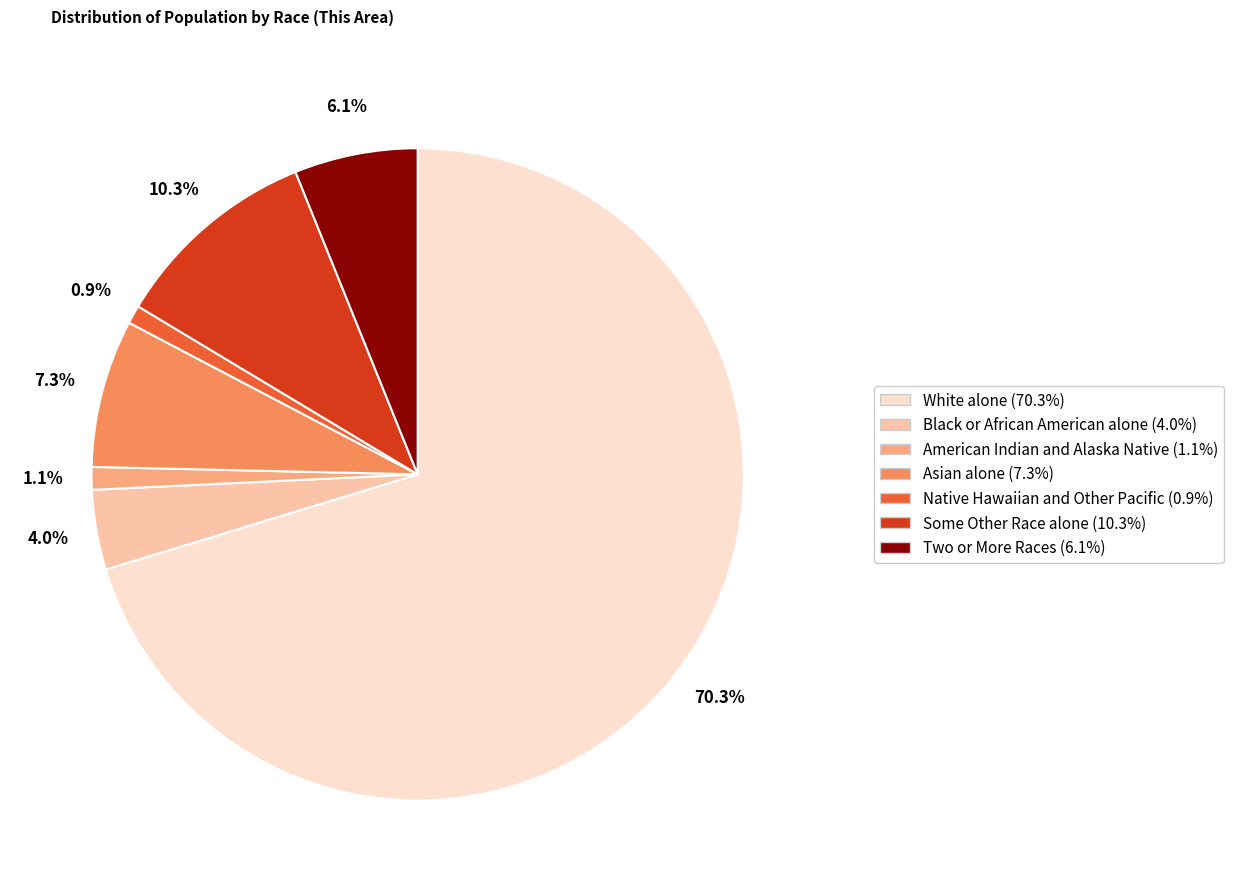

To the nearest percent, what portion does Native Hawaiian and Other Pacific represent?

1%